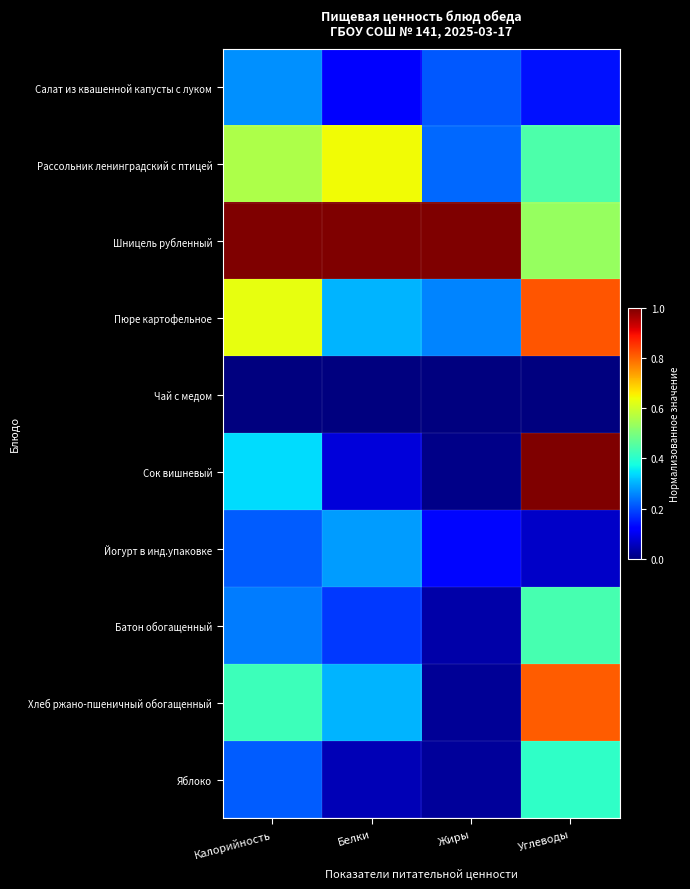

Reading right to left, extract all data points from this chart.

Салат из квашенной капусты с луком: Углеводы=0.1	Жиры=0.2	Белки=0.1	Калорийность=0.3
Рассольник ленинградский с птицей: Углеводы=0.4	Жиры=0.2	Белки=0.6	Калорийность=0.6
Шницель рубленный: Углеводы=0.5	Жиры=1.0	Белки=1.0	Калорийность=1.0
Пюре картофельное: Углеводы=0.8	Жиры=0.3	Белки=0.3	Калорийность=0.6
Чай с медом: Углеводы=0.0	Жиры=0.0	Белки=0.0	Калорийность=0.0
Сок вишневый: Углеводы=1.0	Жиры=0.0	Белки=0.1	Калорийность=0.3
Йогурт в инд.упаковке: Углеводы=0.1	Жиры=0.1	Белки=0.3	Калорийность=0.2
Батон обогащенный: Углеводы=0.4	Жиры=0.0	Белки=0.2	Калорийность=0.2
Хлеб ржано-пшеничный обогащенный: Углеводы=0.8	Жиры=0.0	Белки=0.3	Калорийность=0.4
Яблоко: Углеводы=0.4	Жиры=0.0	Белки=0.0	Калорийность=0.2